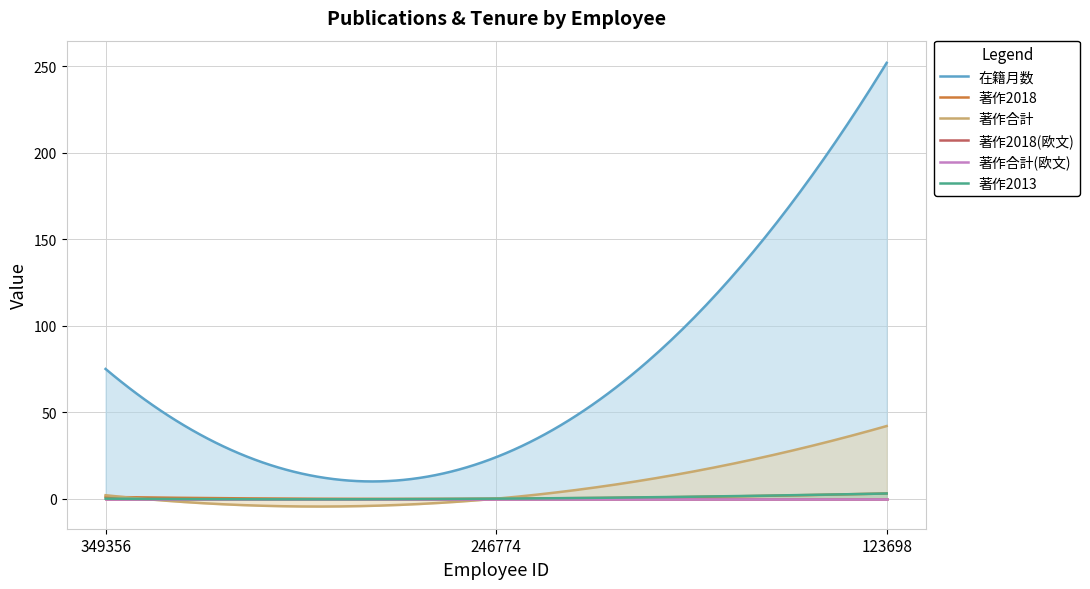

Reading left to right, transcribe all the data shown in this chart.

在籍月数: 75	24	252
著作2018: 1	0	3
著作合計: 2	0	42
著作2018(欧文): 0	0	0
著作合計(欧文): 0	0	0
著作2013: 0	0	3